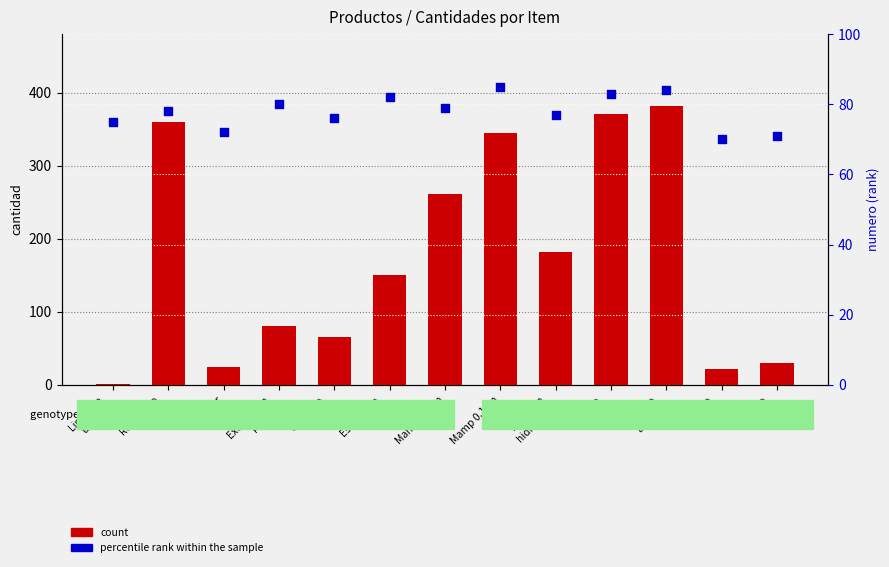

Which series has the largest total across all categories?

count